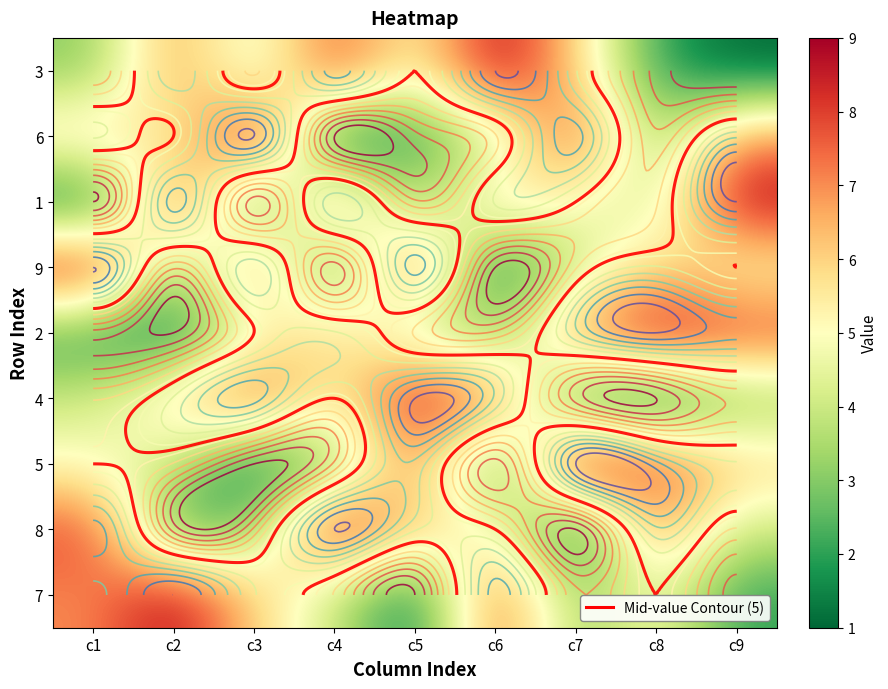

Between c6 and c7, which is larger?

c6